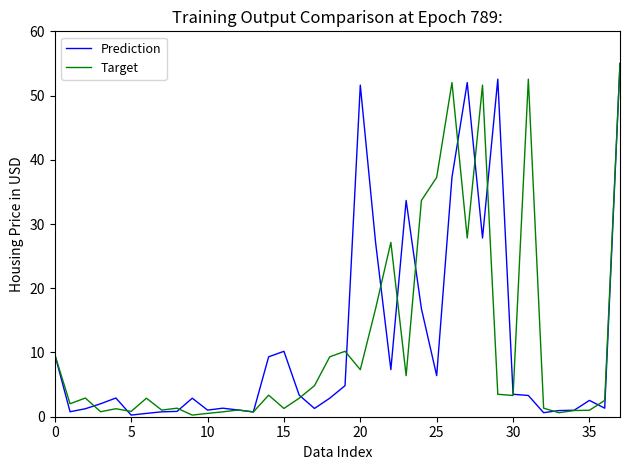

True or false: Prediction has more than 1 points higher than both neighbors.

True